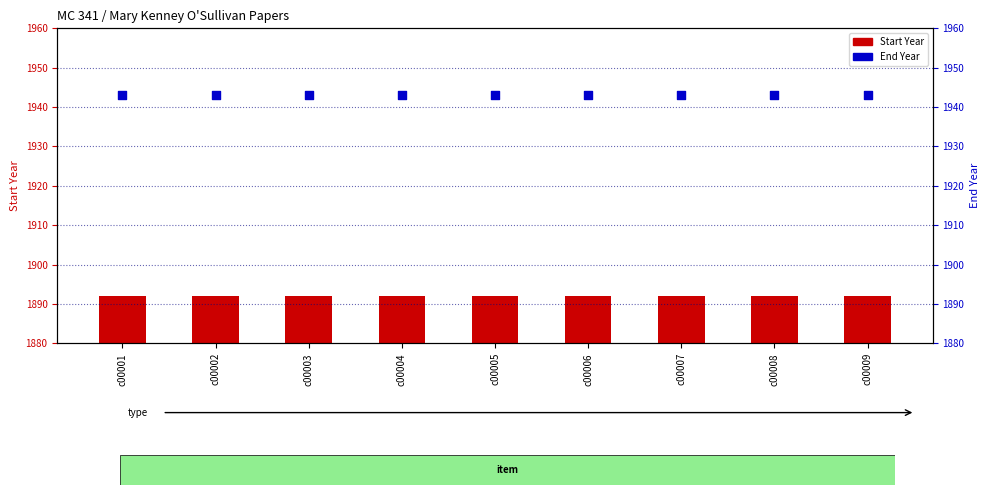

Which series has the largest total across all categories?

End Year